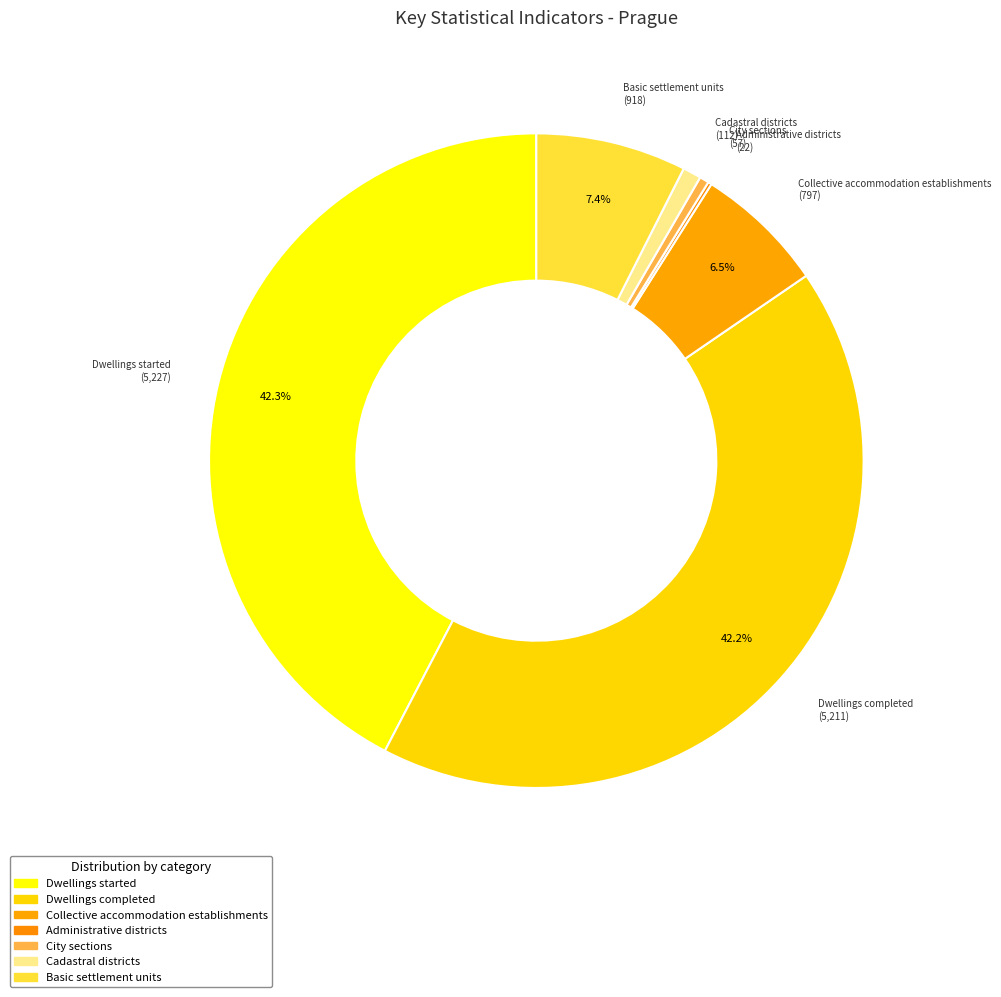

To the nearest percent, what is the average slice percentage?

14%